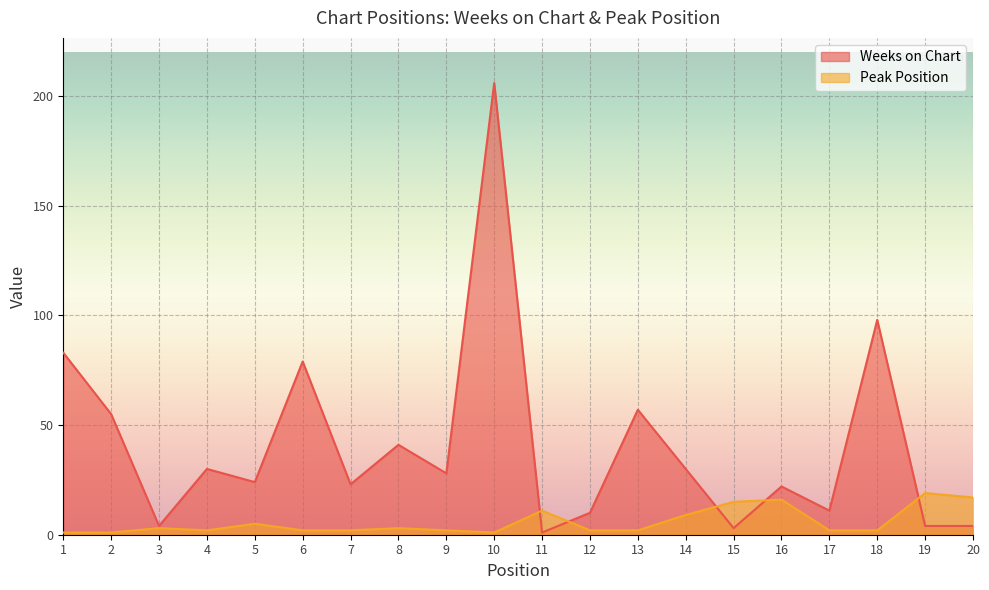

At how many categories does at least one series exceed 179?

1